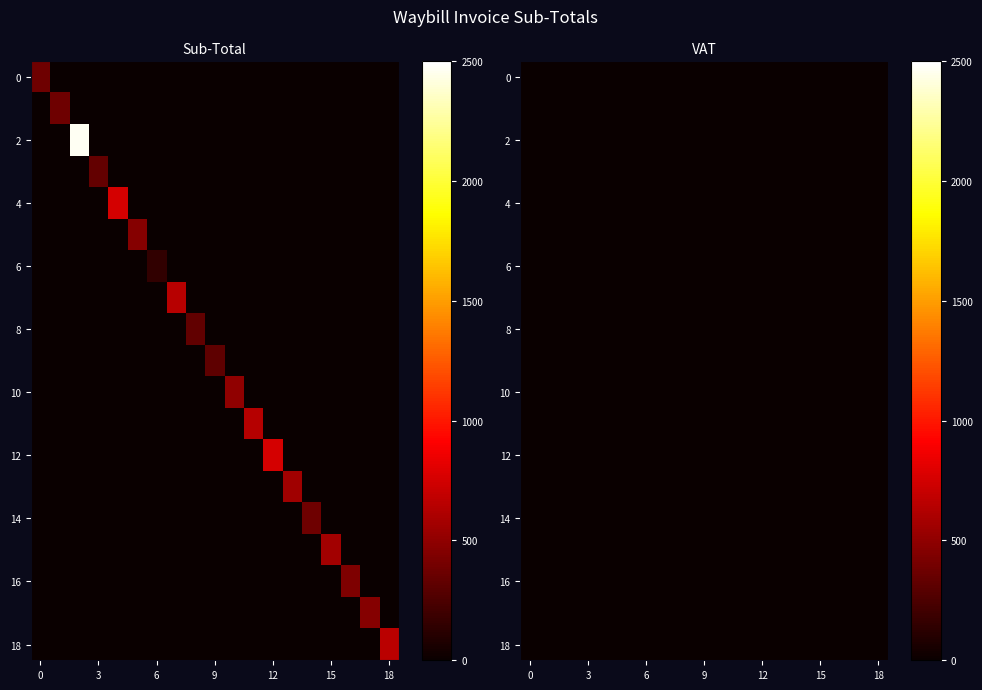

How many series are shown in this chart?

19